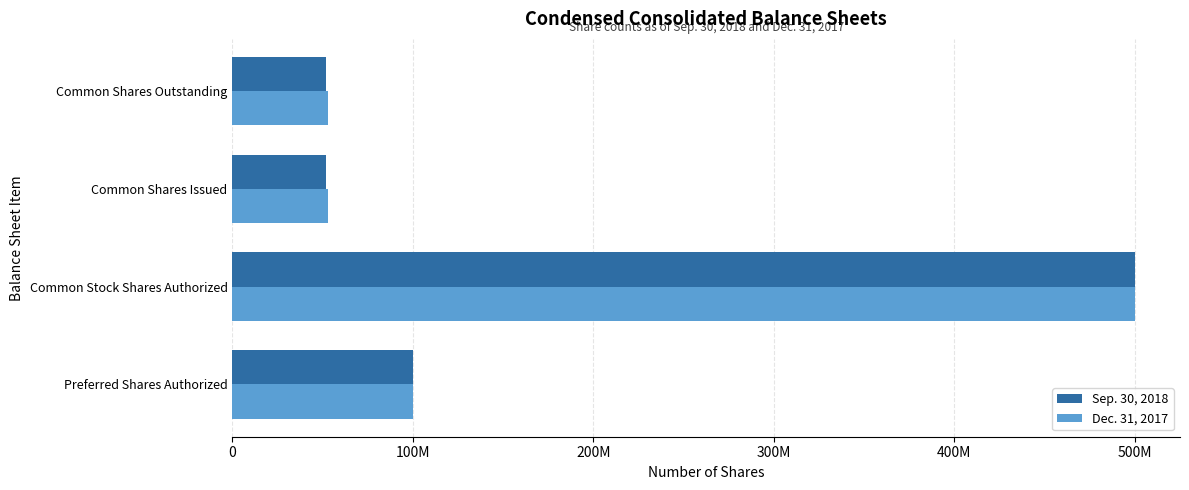

What are all the series names shown in the legend?

Sep. 30, 2018, Dec. 31, 2017